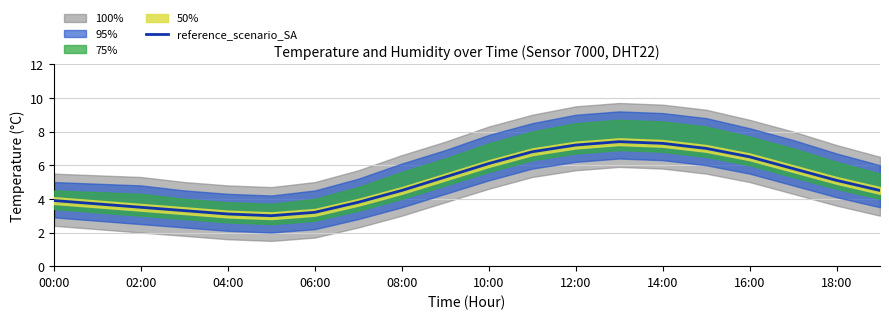

How many values are below 5?

10